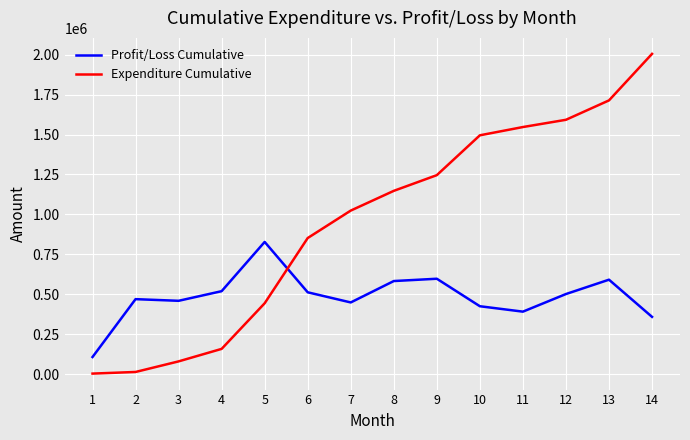

Which label corresponds to the largest value in the chart?

14